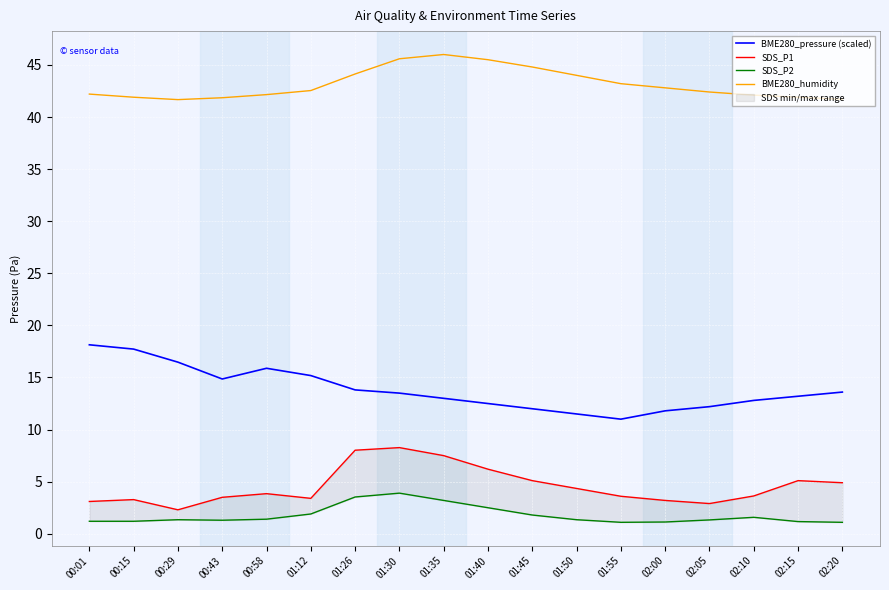

True or false: SDS_P2 and BME280_humidity cross at least once.

False